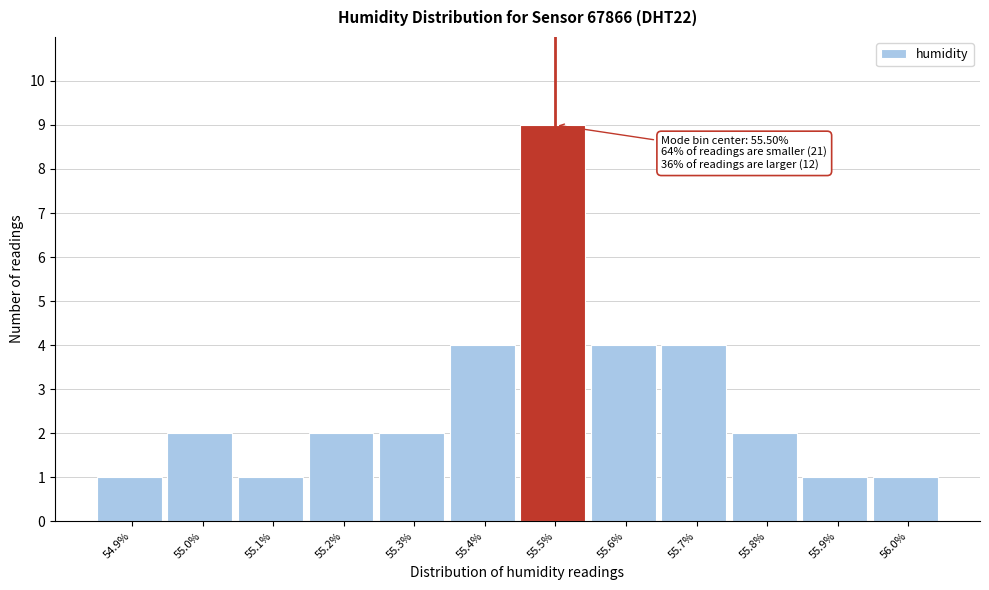

Over which range of the x-axis is the bar tallest?

55.45 to 55.55